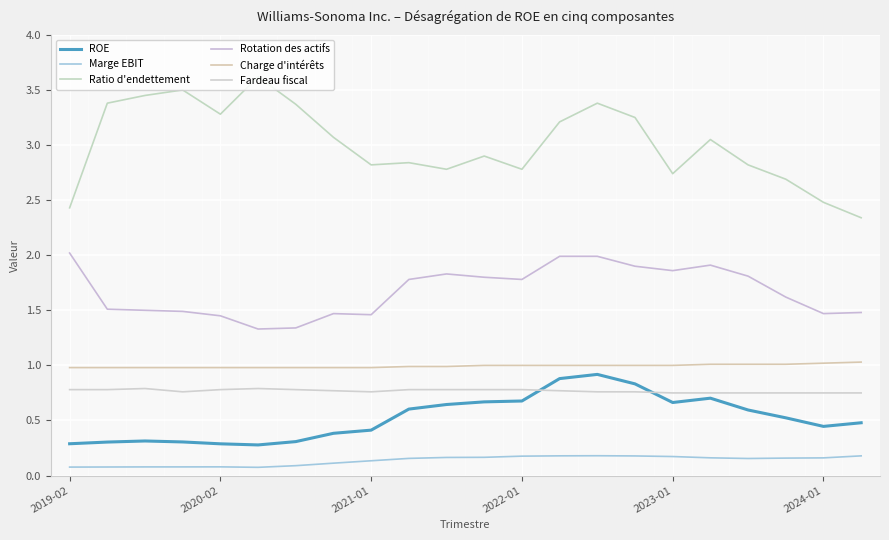

How many lines are shown in the chart?

6